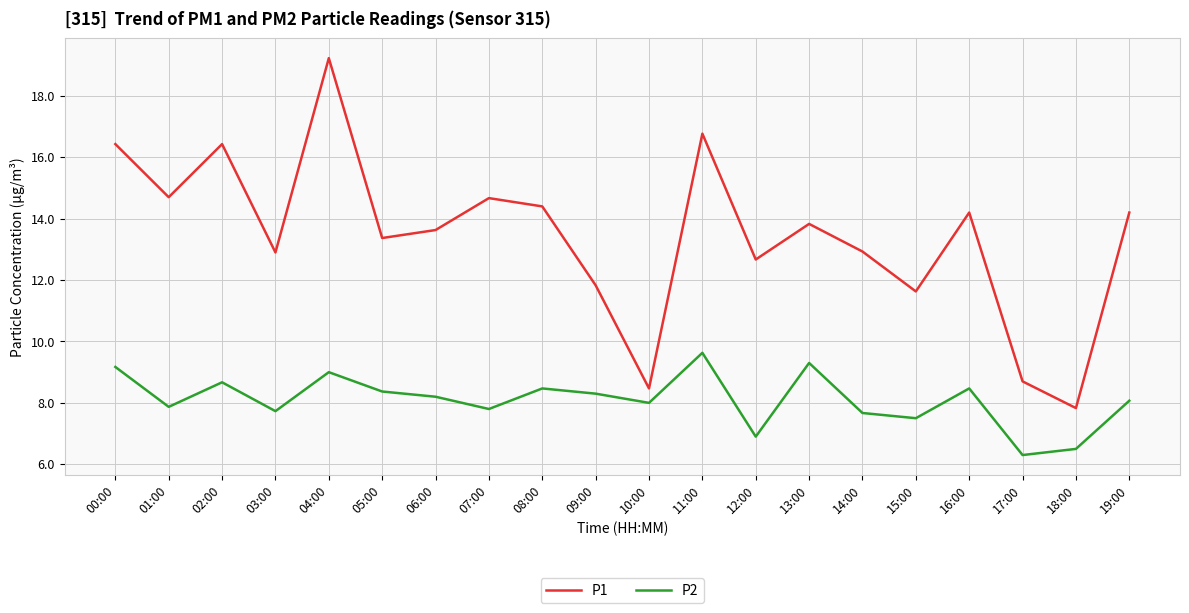

Reading left to right, what are all the values shown in this chart?

P1: 16.4	14.7	16.4	12.9	19.2	13.4	13.6	14.7	14.4	11.8	8.5	16.8	12.7	13.8	12.9	11.6	14.2	8.7	7.8	14.2
P2: 9.2	7.9	8.7	7.7	9.0	8.4	8.2	7.8	8.5	8.3	8.0	9.6	6.9	9.3	7.7	7.5	8.5	6.3	6.5	8.1